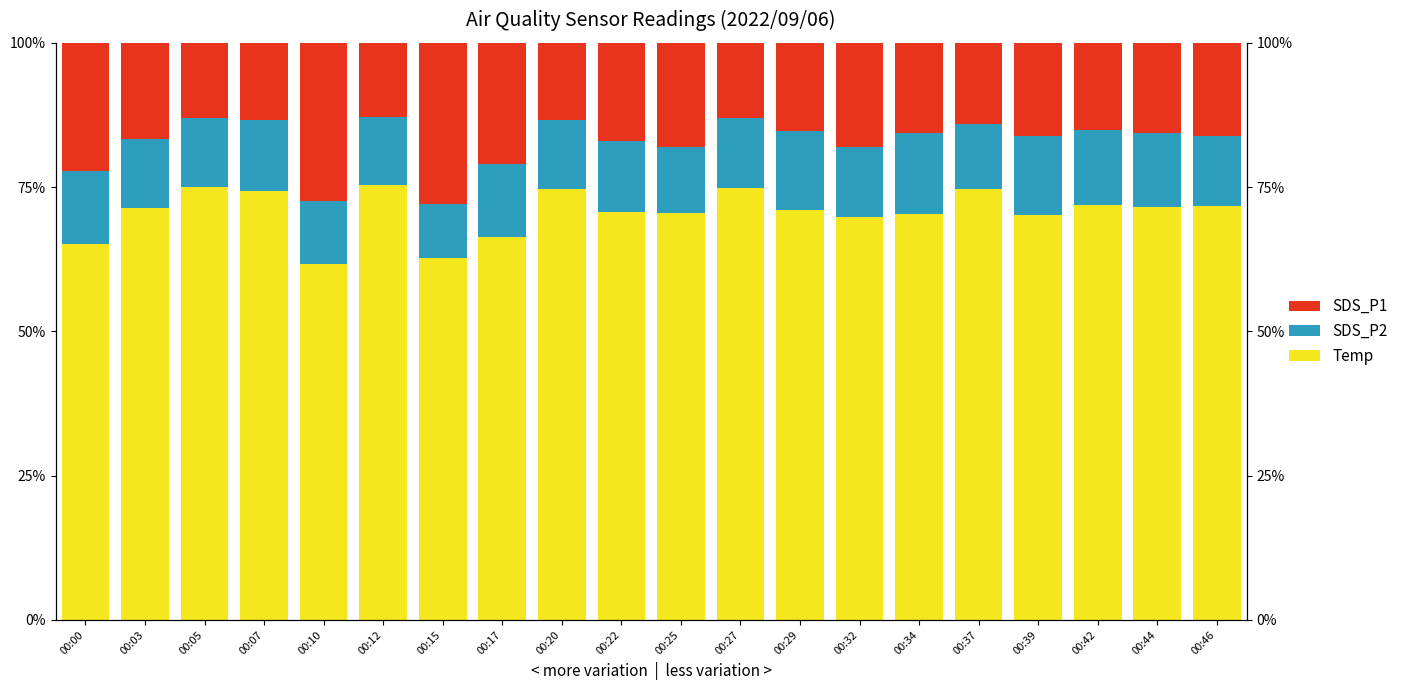

What is the maximum value for Temp?

75.4